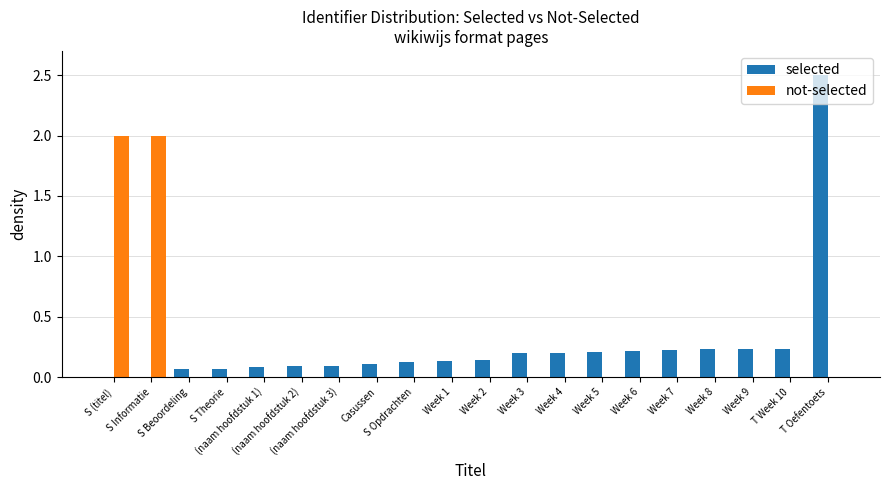

What are all the series names shown in the legend?

selected, not-selected